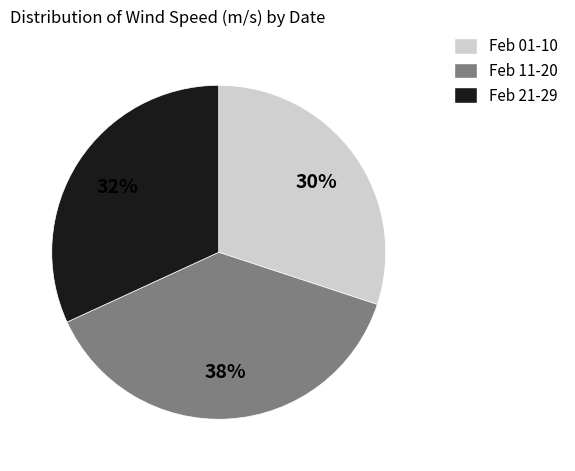

Which slice is the largest?

Feb 11-20